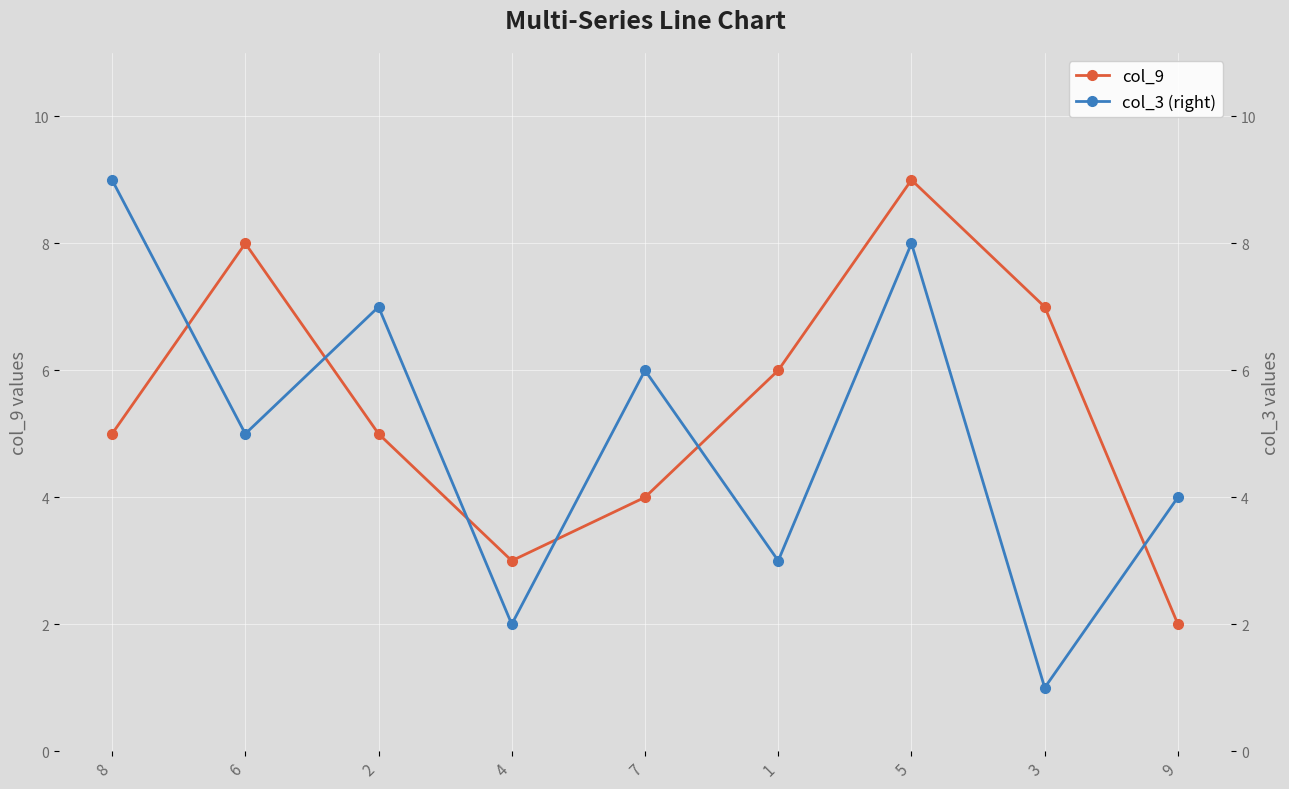

Is it true that col_3 (right) equals 2 at 8?

False